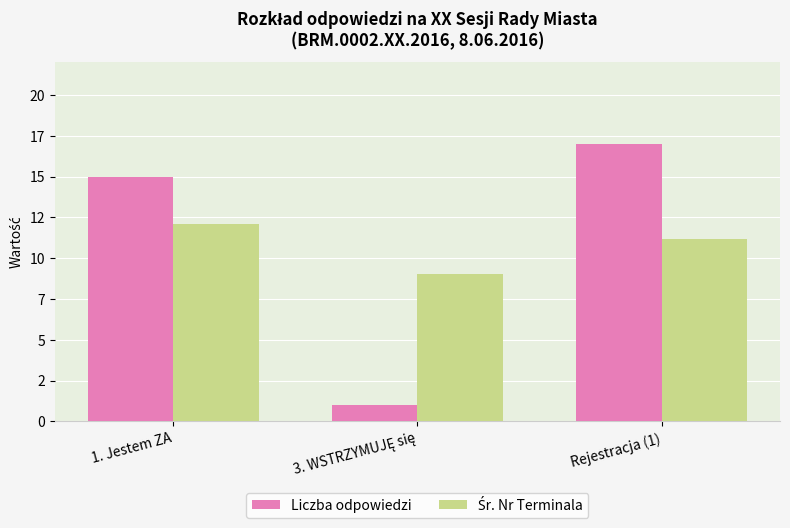

What is the difference between the highest and lowest values at 1. Jestem ZA?

2.9